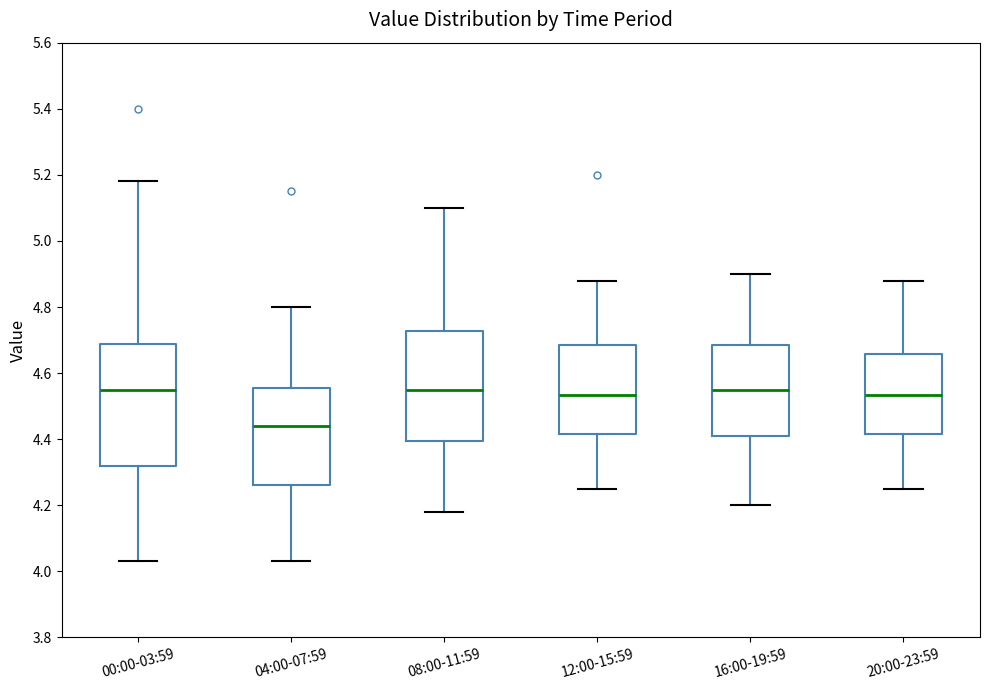

Which box's median line is the lowest?

04:00-07:59